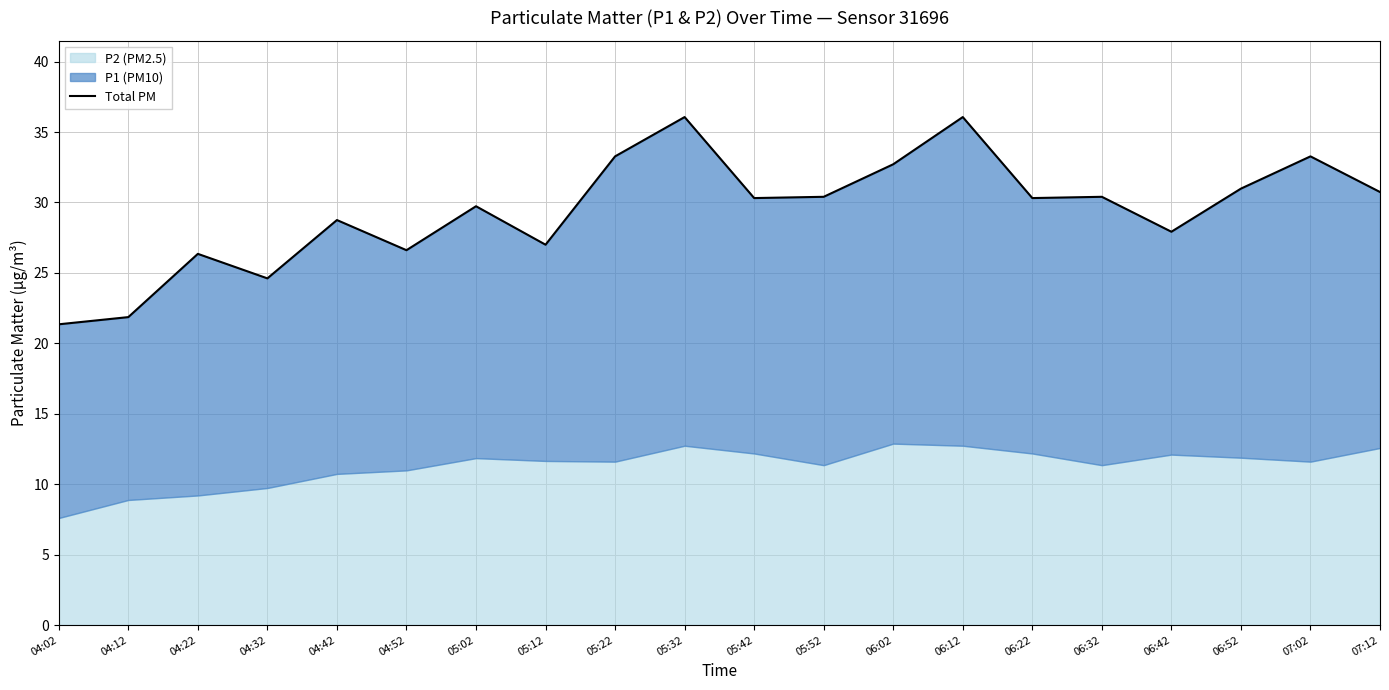

What is the difference between the maximum and second lowest values?

14.2